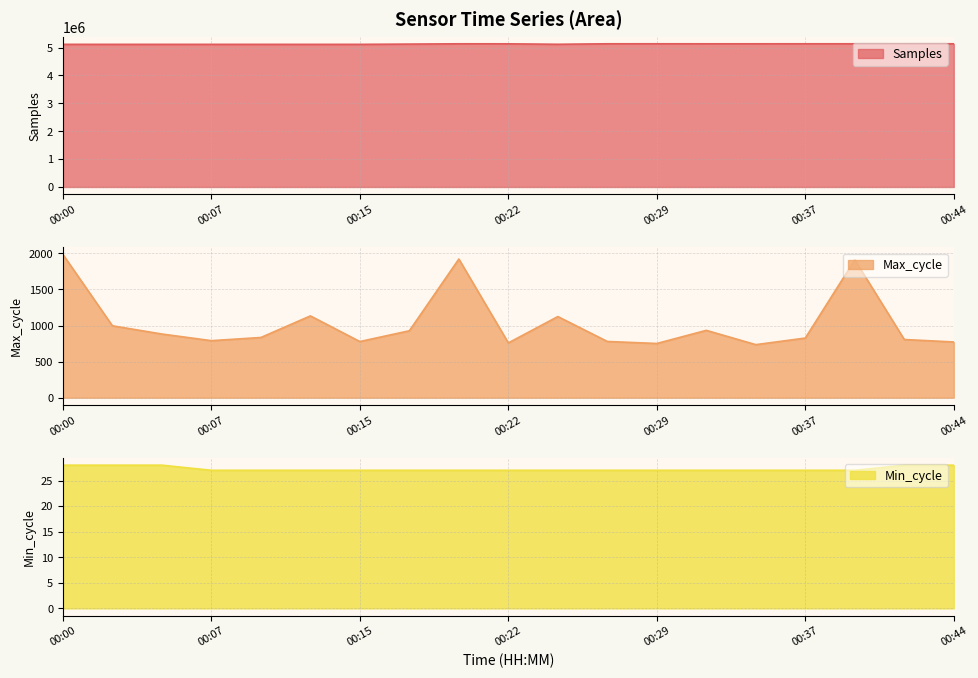

Does the chart display data point markers on the line(s)?

No